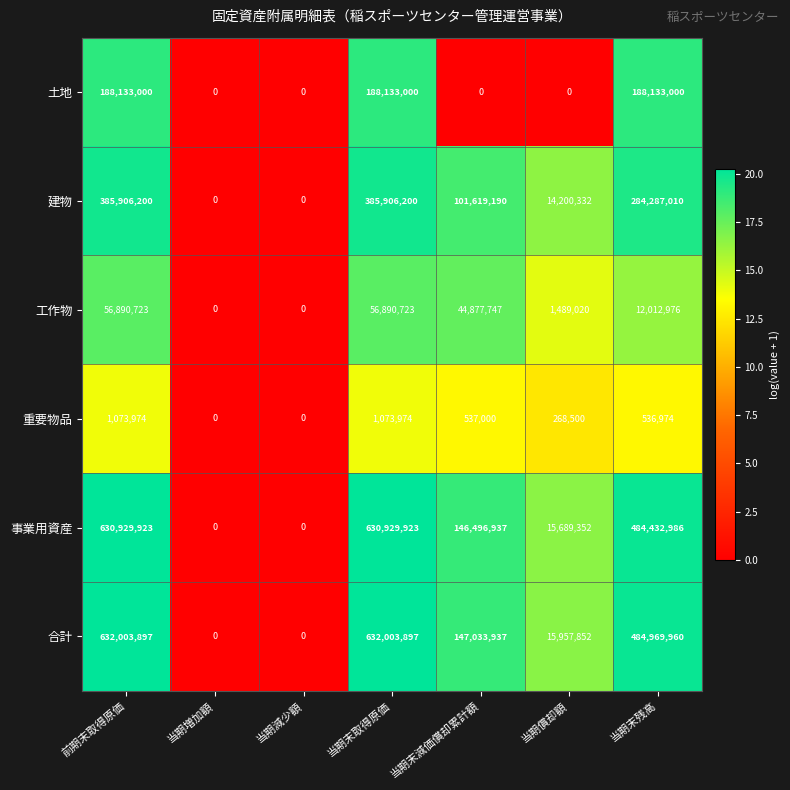

What is the greatest value displayed?

632003897